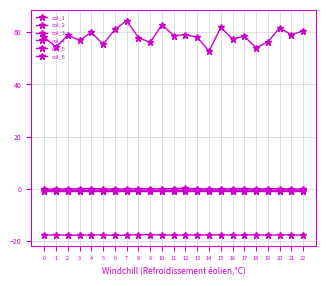

Is the value of col_4 at 4 greater than the value of col_3 at 15?

No